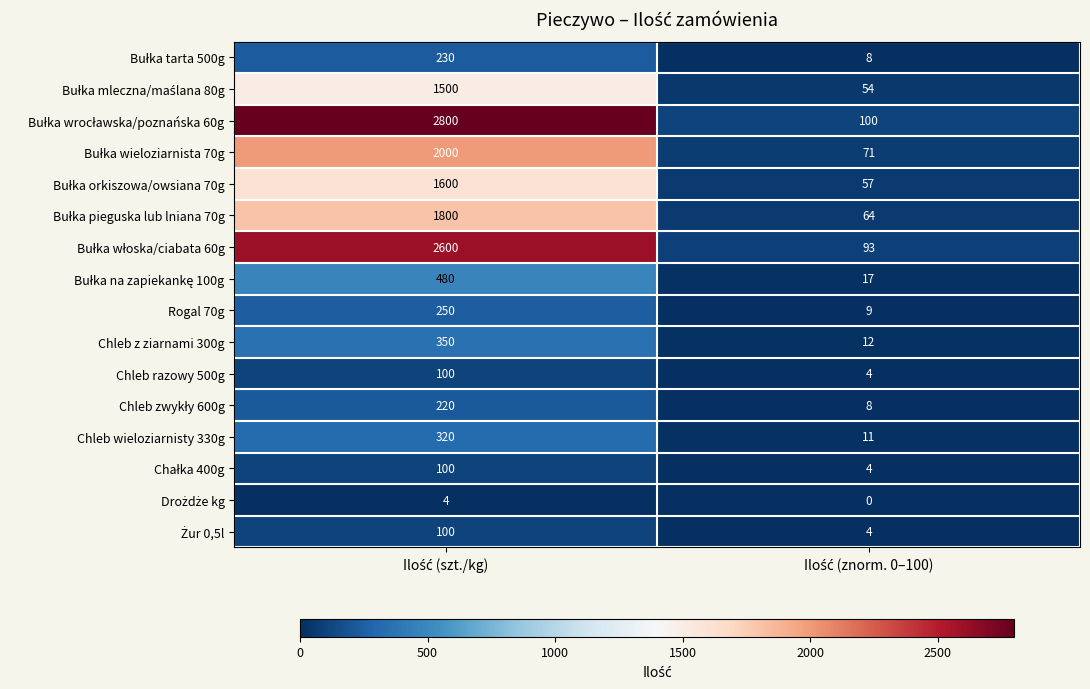

Count the number of categories in the chart.

2